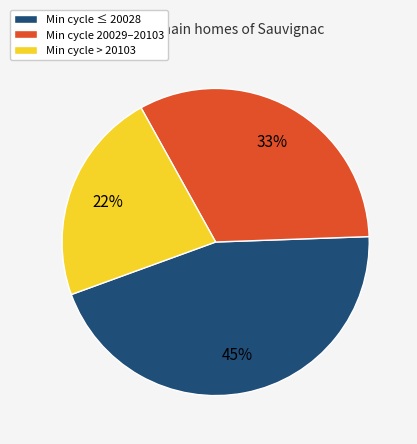

How many segments does this pie chart have?

3